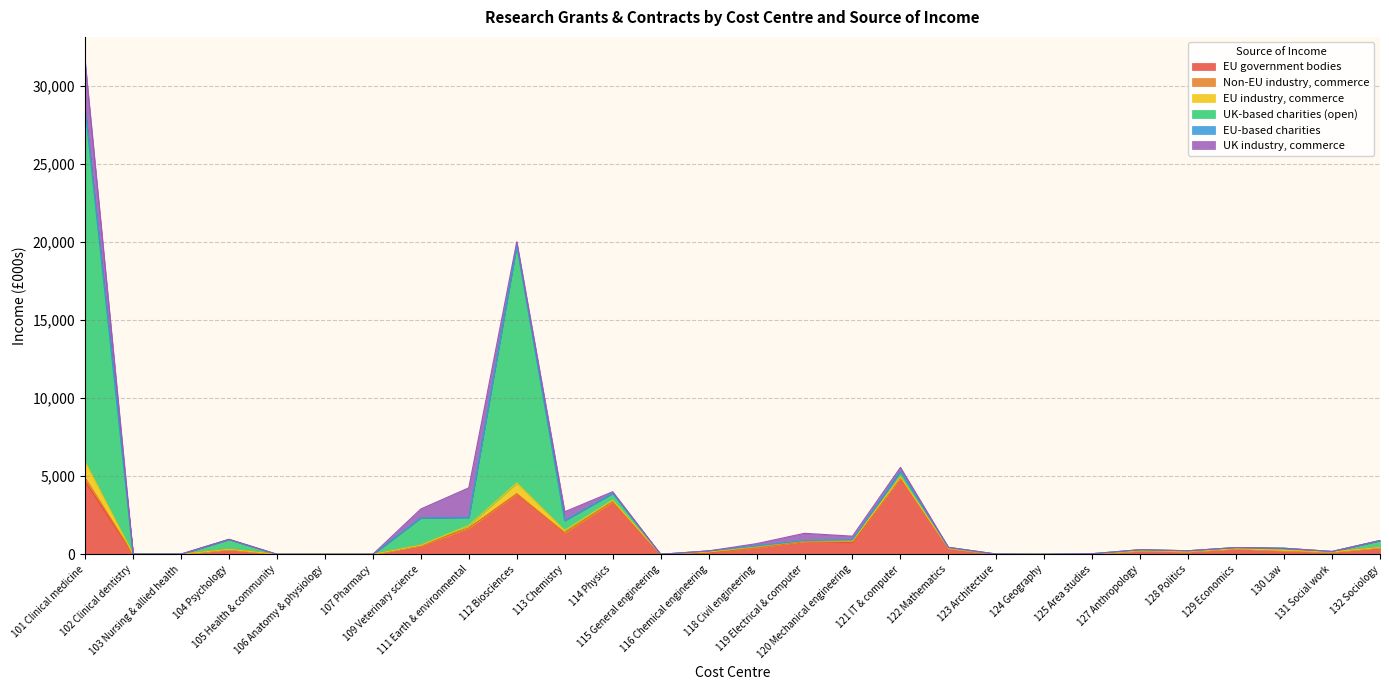

Is the value of UK-based charities (open) at 124 Geography greater than the value of EU government bodies at 112 Biosciences?

No